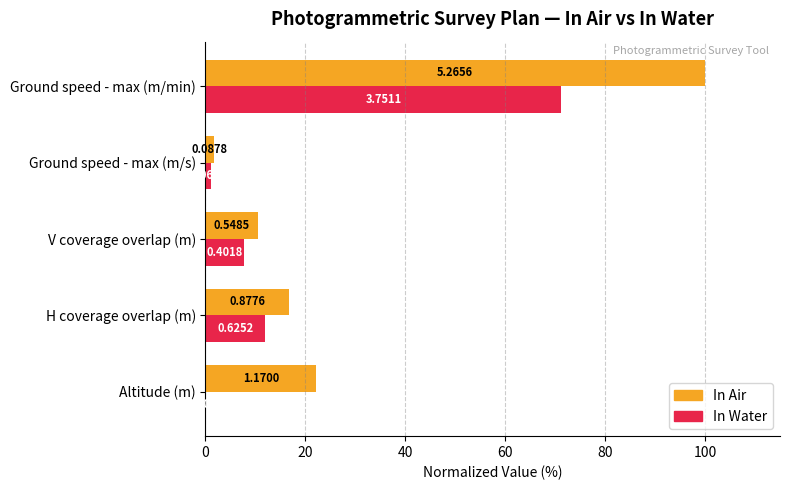

Reading left to right, list all the values displayed in this chart.

In Air: 22.2	16.7	10.4	1.7	100.0
In Water: 0.0	11.9	7.6	1.2	71.2